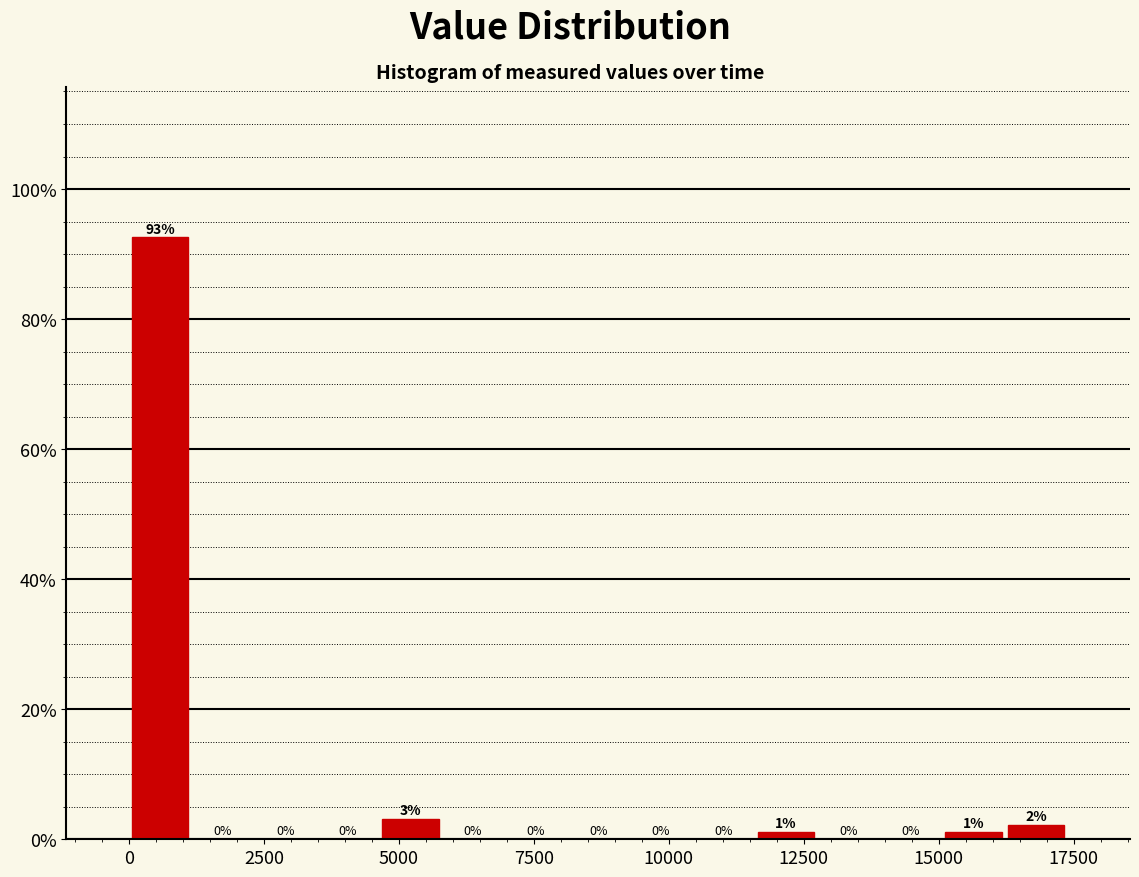

Around what value on the x-axis is the tallest bar? Give the approximate position of its centre, as read against the axis.

500